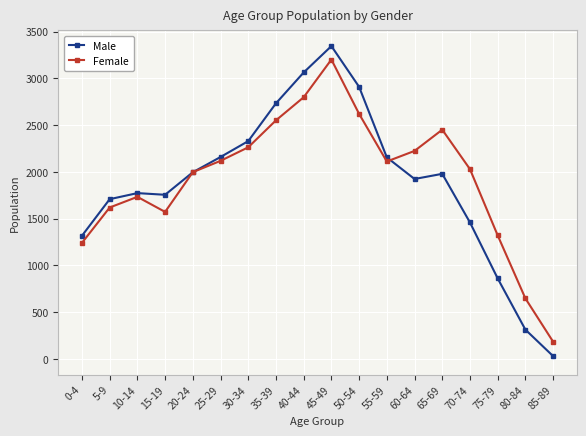

The value of Male at 25-29 is 2945. True or false?

False